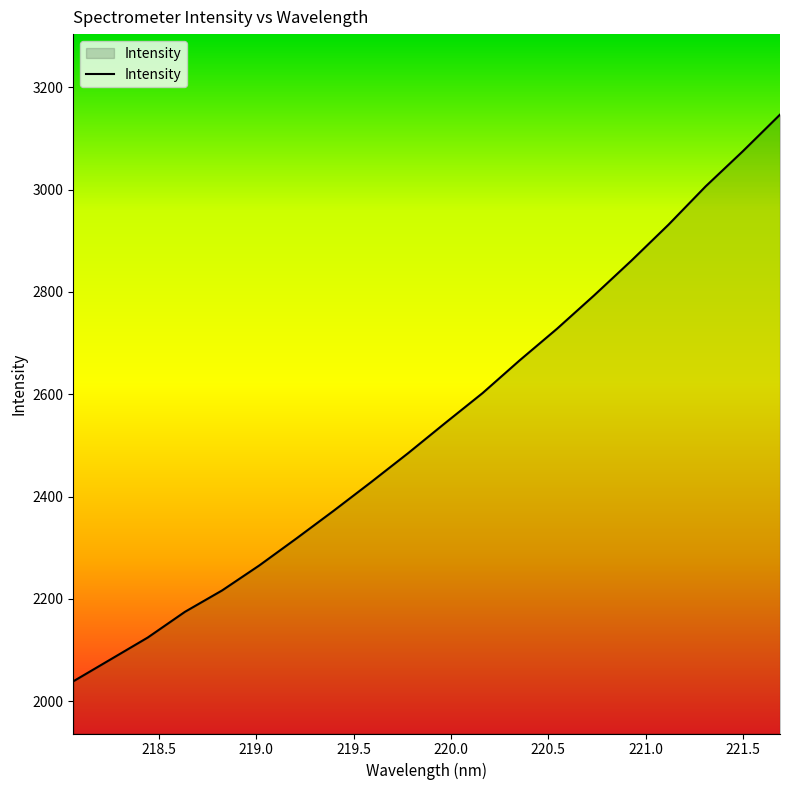

What is the greatest value displayed?

3146.3